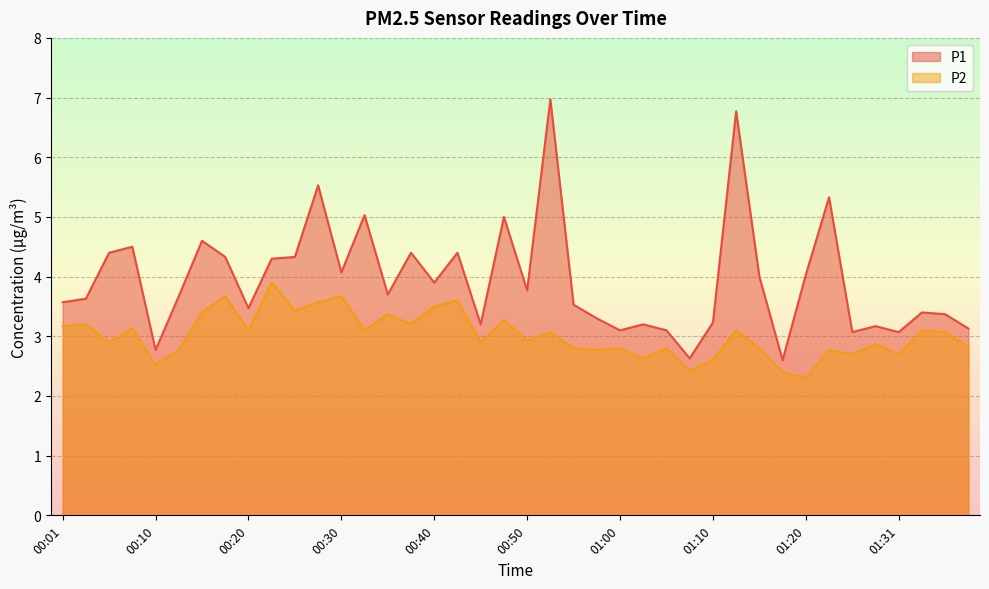

Where is the first local minimum for P2?

00:05